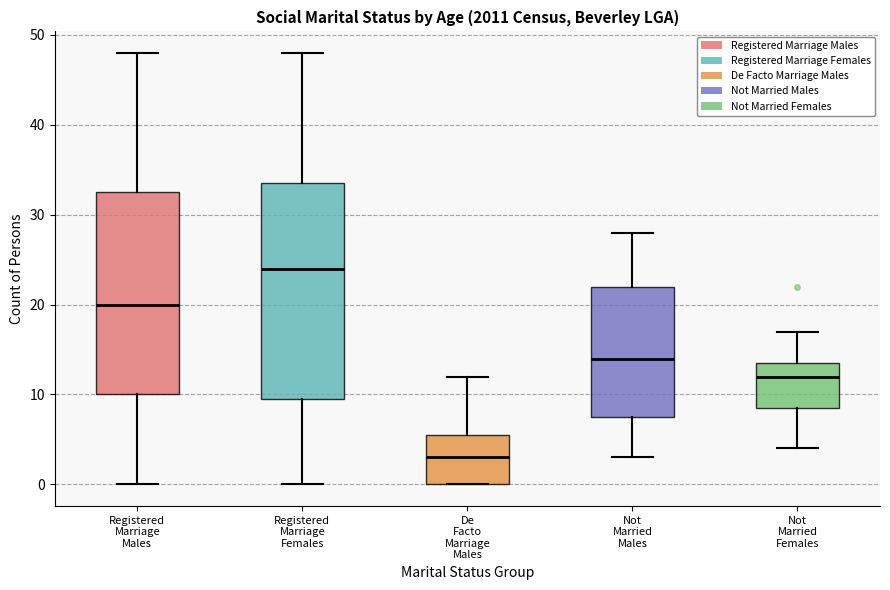

Which box has the lowest median line?

De Facto Marriage Males